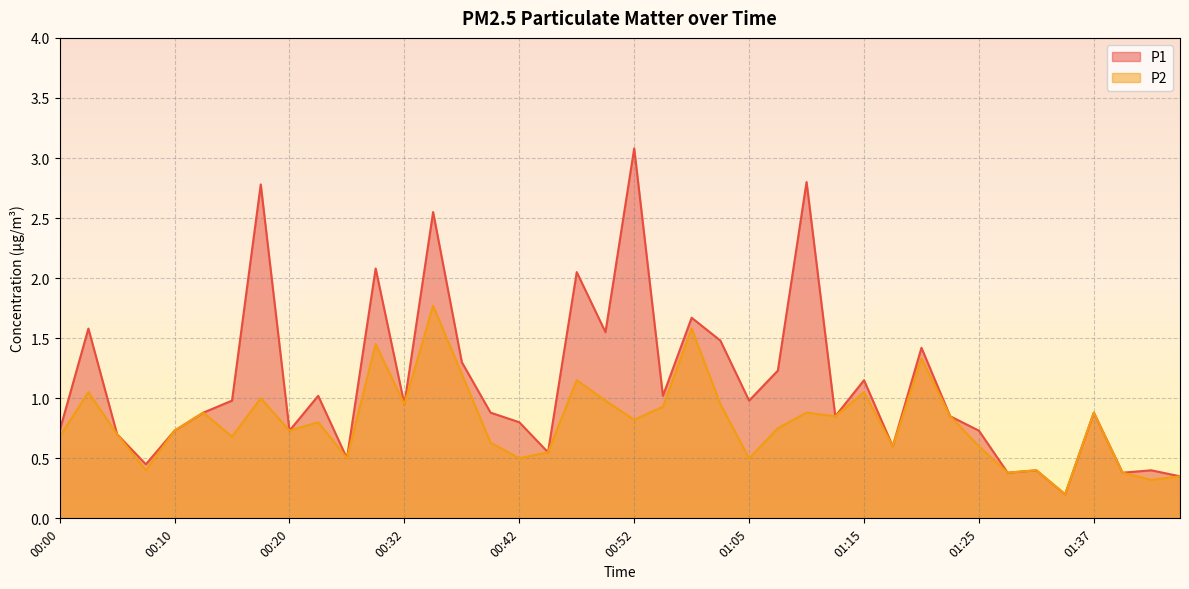

Which category has the highest value across all series?

00:52